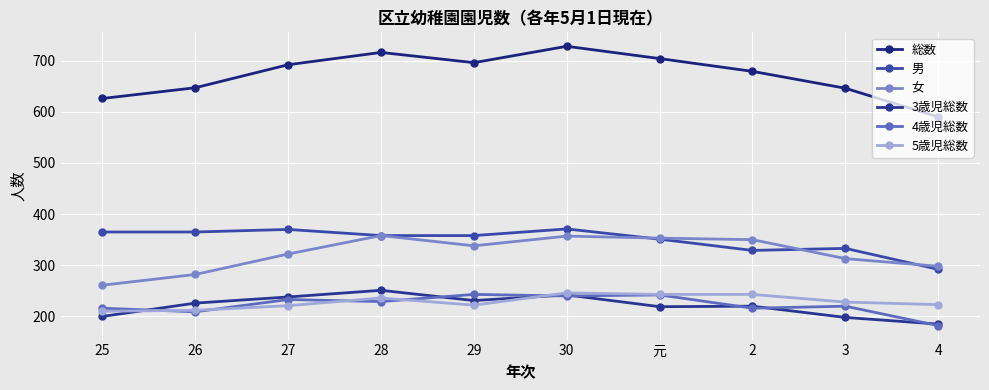

Rank the categories by 女 value from highest to lowest.

28, 30, 元, 2, 29, 27, 3, 4, 26, 25